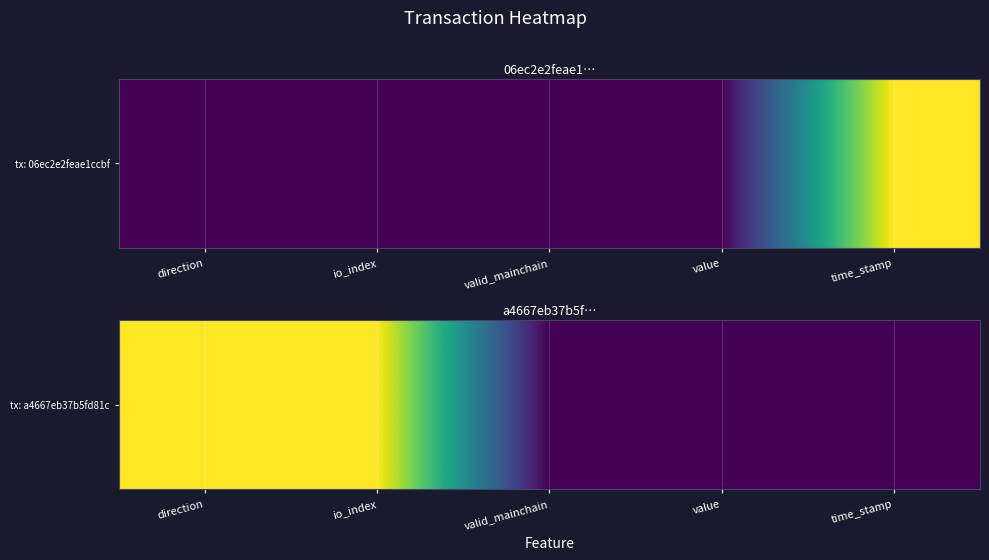

At which category is the sum across all series the highest?

direction